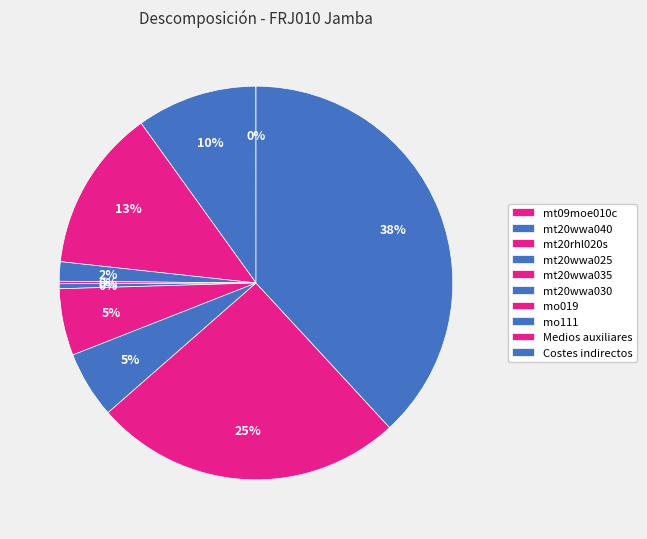

What is the largest slice in the pie chart?

Costes indirectos